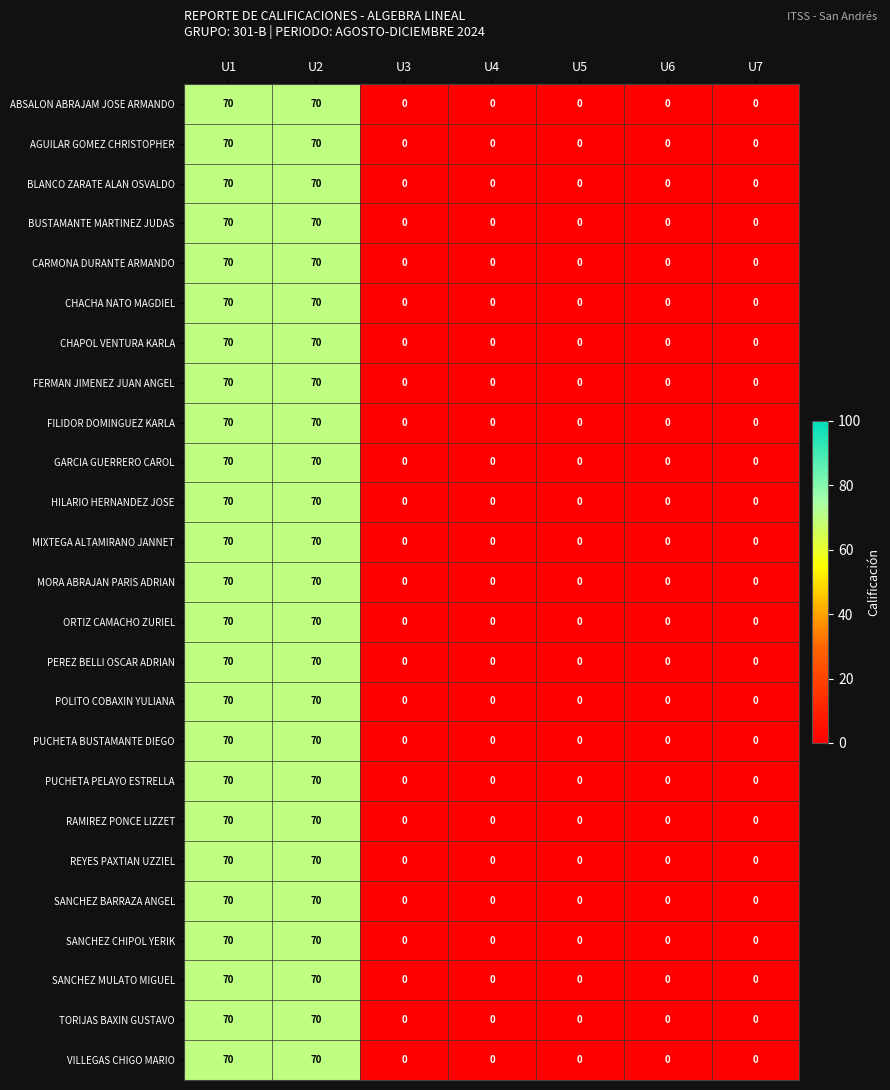

What value does the RAMIREZ PONCE LIZZET series have at U1?

70